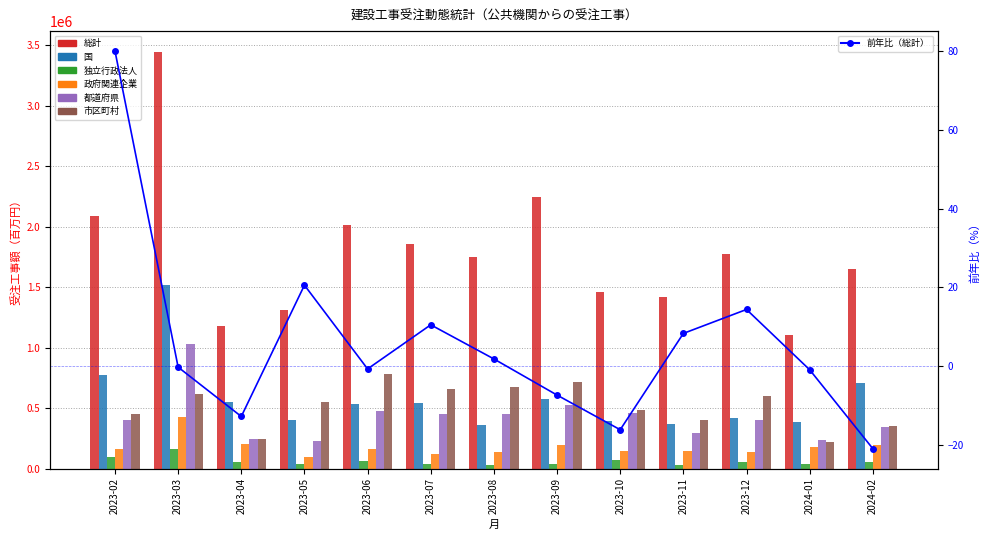

At how many categories does at least one series exceed 2205765?

2